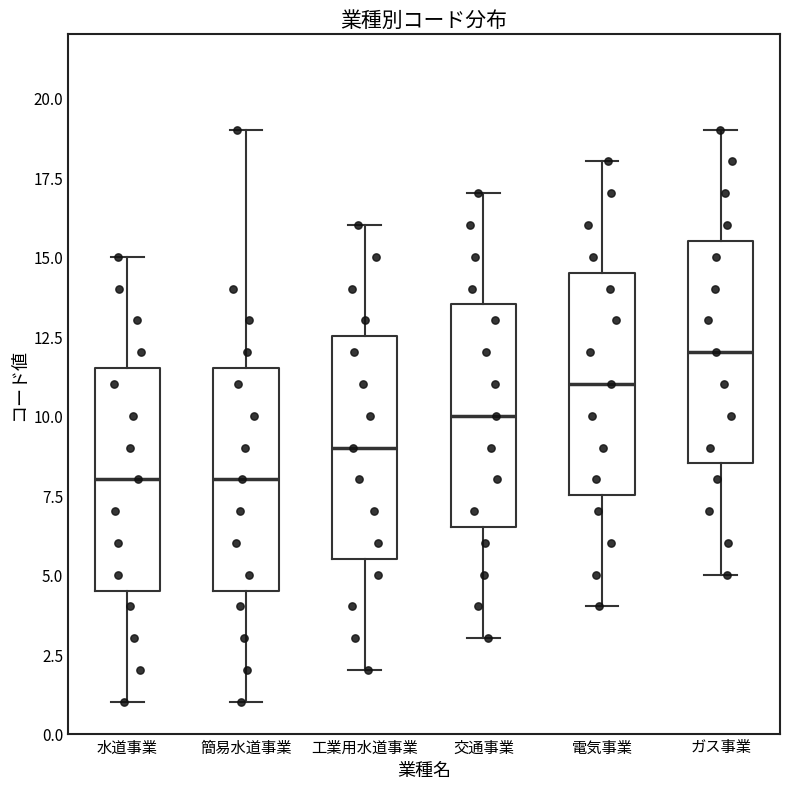

Reading left to right, read every box against the y-axis: the position of its median line, the range the box covers, and the ends of its whiskers. The values are not printed on the chart, so give them approximately, as read against the axis.

水道事業: median 8.0, box 4.5 to 11.5, whiskers 1.0 to 15.0
簡易水道事業: median 8.0, box 4.5 to 11.5, whiskers 1.0 to 19.0
工業用水道事業: median 9.0, box 5.5 to 12.5, whiskers 2.0 to 16.0
交通事業: median 10.0, box 6.5 to 13.5, whiskers 3.0 to 17.0
電気事業: median 11.0, box 7.5 to 14.5, whiskers 4.0 to 18.0
ガス事業: median 12.0, box 8.5 to 15.5, whiskers 5.0 to 19.0